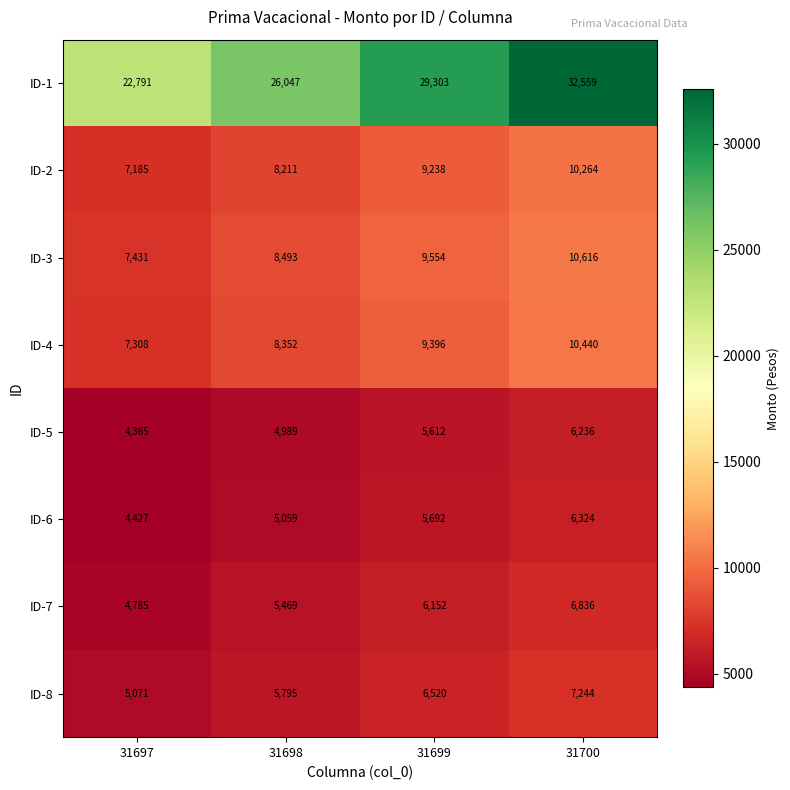

The ID-3 series shows 13036 at 31697. True or false?

False